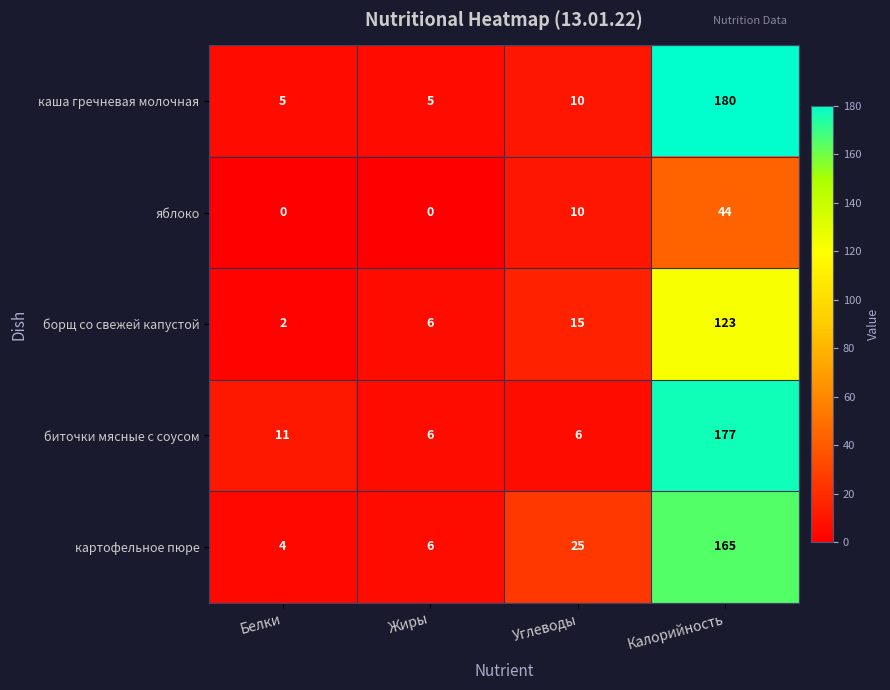

At which label is биточки мясные с соусом closest to 91?

Белки